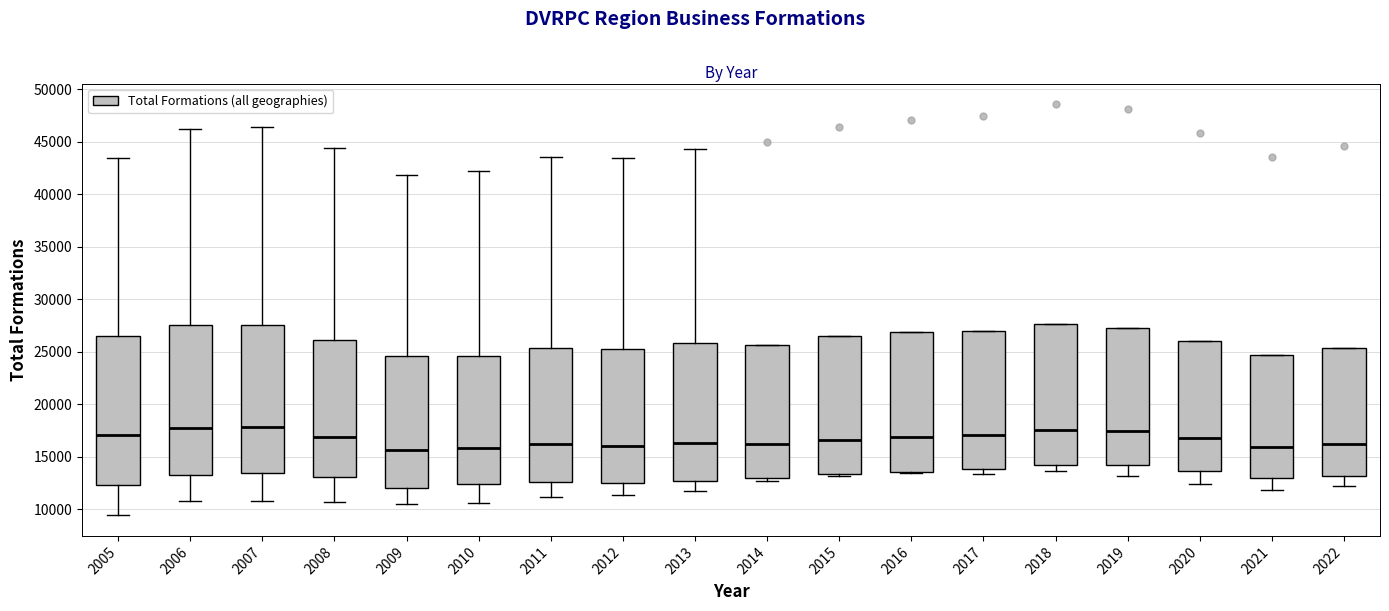

Reading left to right, read every box against the y-axis: the position of its median line, the range the box covers, and the ends of its whiskers. The values are not printed on the chart, so give them approximately, as read against the axis.

2005: median 17000, box 12500 to 26500, whiskers 9500 to 43500
2006: median 17500, box 13000 to 27500, whiskers 11000 to 46000
2007: median 18000, box 13500 to 27500, whiskers 11000 to 46500
2008: median 17000, box 13000 to 26000, whiskers 10500 to 44500
2009: median 15500, box 12000 to 24500, whiskers 10500 to 42000
2010: median 16000, box 12500 to 24500, whiskers 10500 to 42000
2011: median 16000, box 12500 to 25500, whiskers 11000 to 43500
2012: median 16000, box 12500 to 25500, whiskers 11500 to 43500
2013: median 16500, box 12500 to 26000, whiskers 11500 to 44500
2014: median 16000, box 13000 to 25500, whiskers 12500 to 25500
2015: median 16500, box 13500 to 26500, whiskers 13000 to 26500
2016: median 17000, box 13500 to 27000, whiskers 13500 to 27000
2017: median 17000, box 14000 to 27000, whiskers 13500 to 27000
2018: median 17500, box 14000 to 27500, whiskers 13500 to 27500
2019: median 17500, box 14000 to 27500, whiskers 13000 to 27500
2020: median 16500, box 13500 to 26000, whiskers 12500 to 26000
2021: median 16000, box 13000 to 24500, whiskers 12000 to 24500
2022: median 16000, box 13000 to 25500, whiskers 12000 to 25500